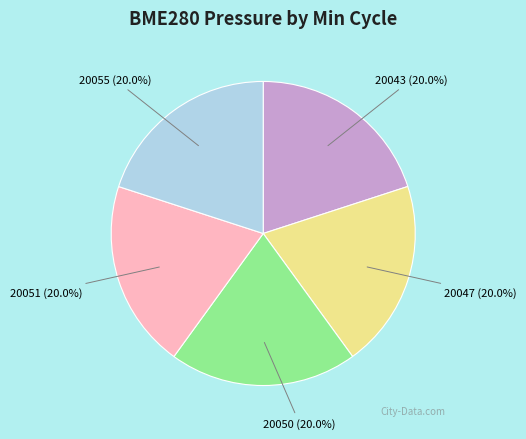

Is there a majority slice in this chart?

No